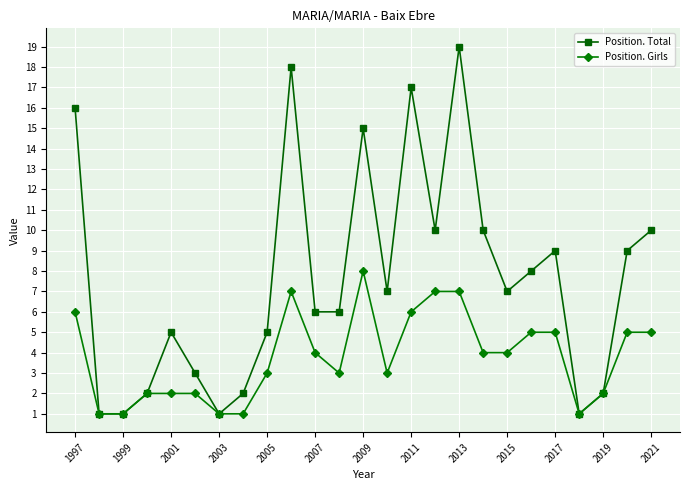

True or false: Position. Total has more than 2 interior local peaks.

True